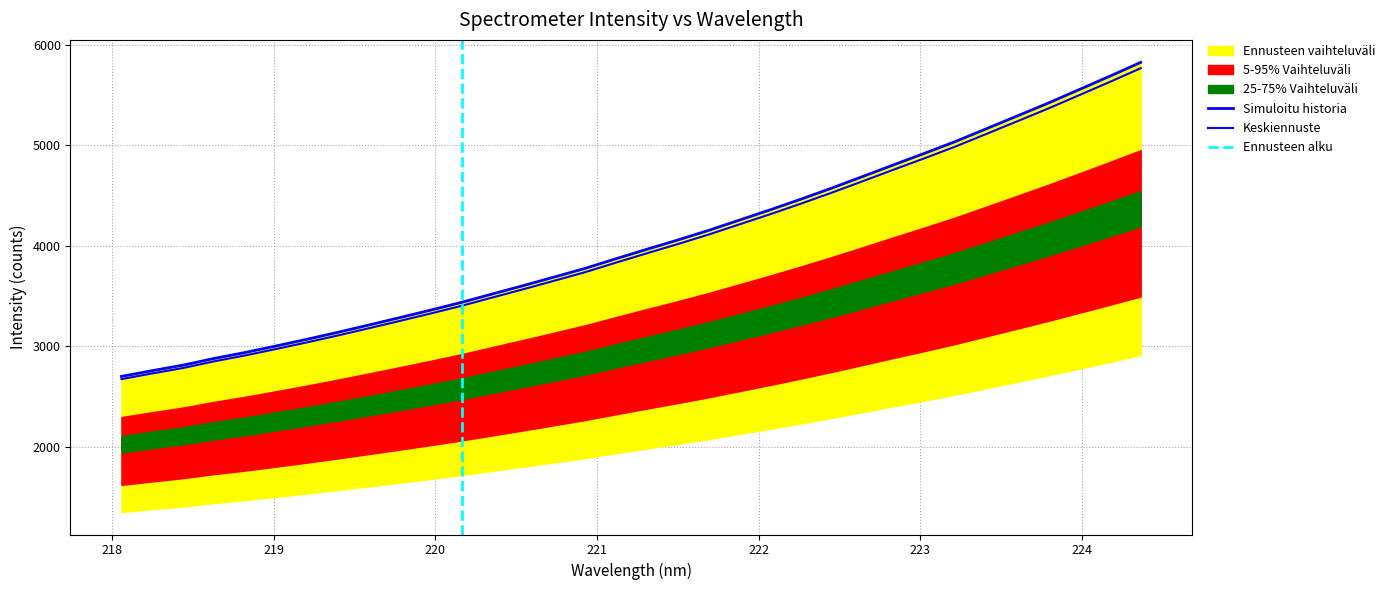

List the labels in order of value, largest first.

224.3616, 224.1709, 223.9802, 223.7895, 223.5987, 223.408, 223.2172, 223.0264, 222.8355, 222.6447, 222.4538, 222.263, 222.0721, 221.8812, 221.6902, 221.4993, 221.3083, 221.1174, 220.9264, 220.7354, 220.5444, 220.3533, 220.1623, 219.9712, 219.7801, 219.589, 219.3979, 219.2067, 219.0156, 218.8244, 218.6332, 218.442, 218.2508, 218.0596